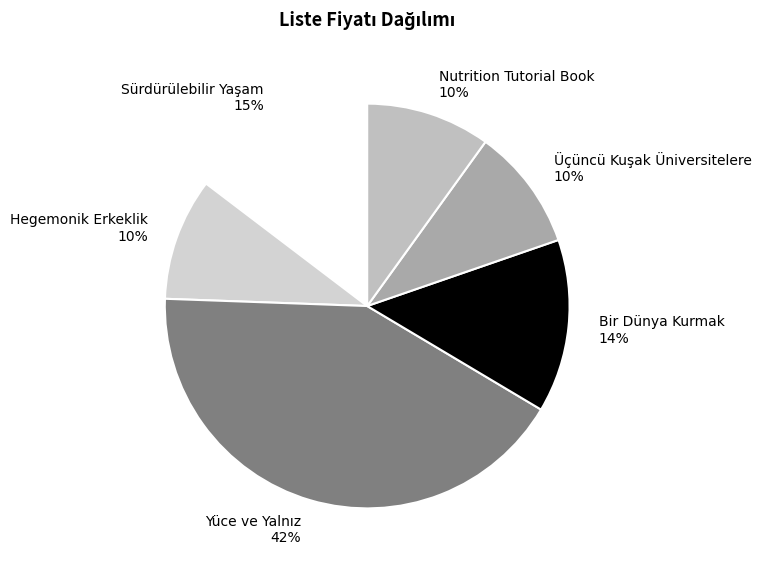

What is the ratio of the value at Sürdürülebilir Yaşam to the value at Nutrition Tutorial Book?

1.5